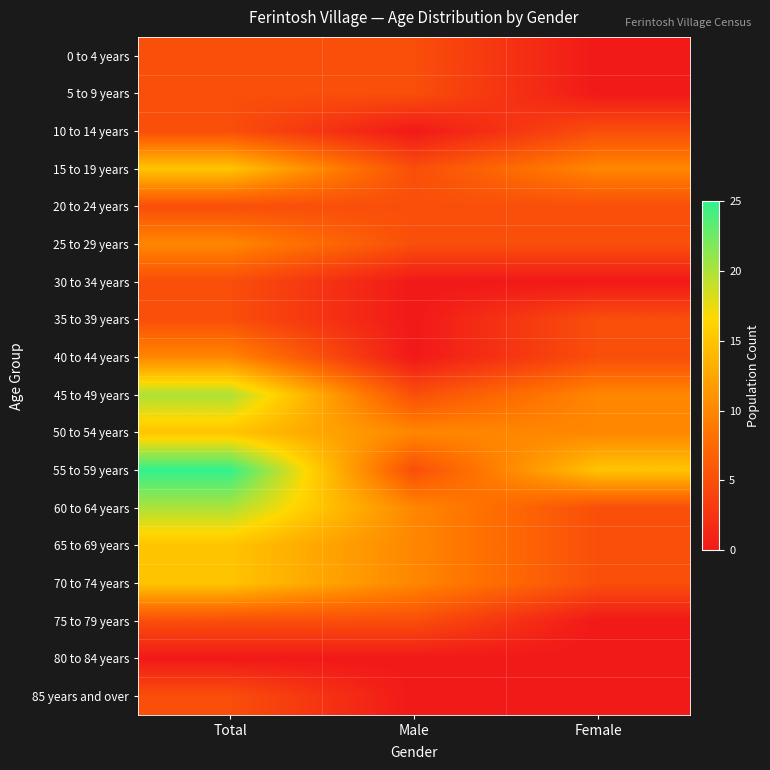

At which category is the sum across all series the highest?

Total